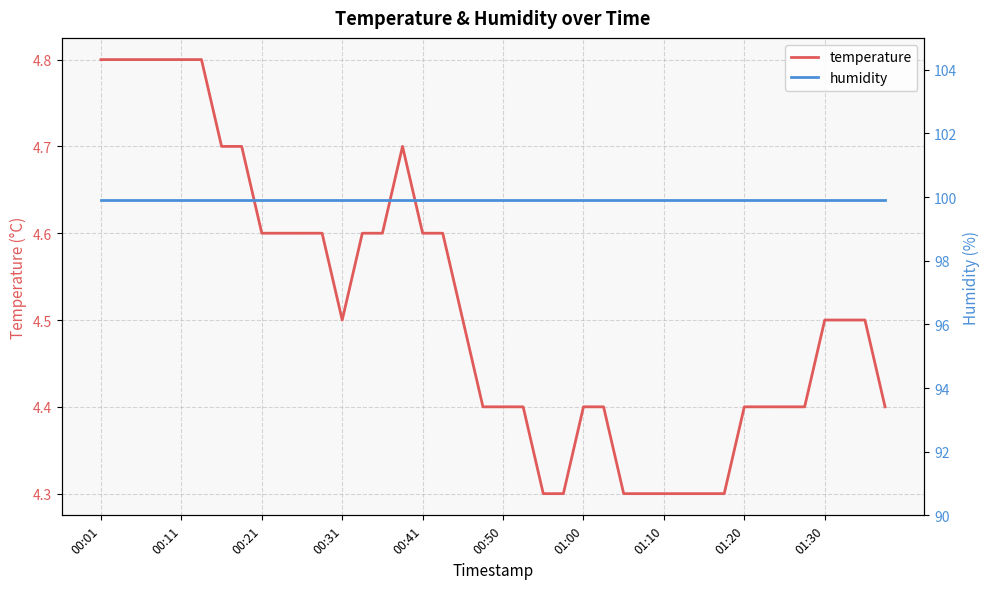

What is the difference between the maximum and second lowest values in the temperature series?

0.5